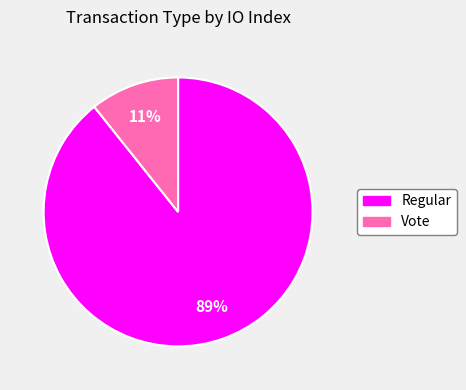

Combined, do Regular and Vote account for over 50%?

Yes